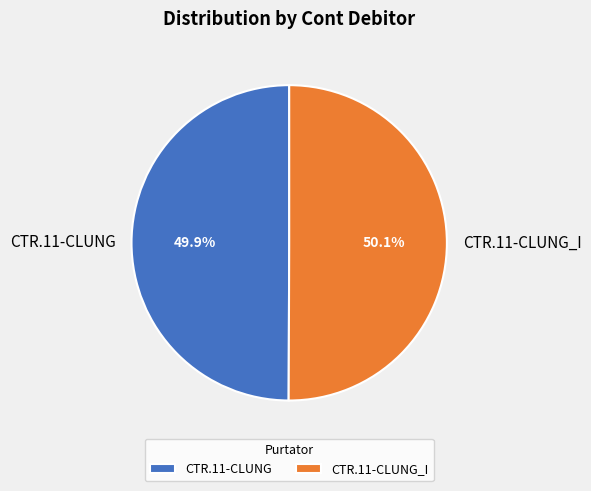

How much of the chart is everything except CTR.11-CLUNG_I?

49.9%